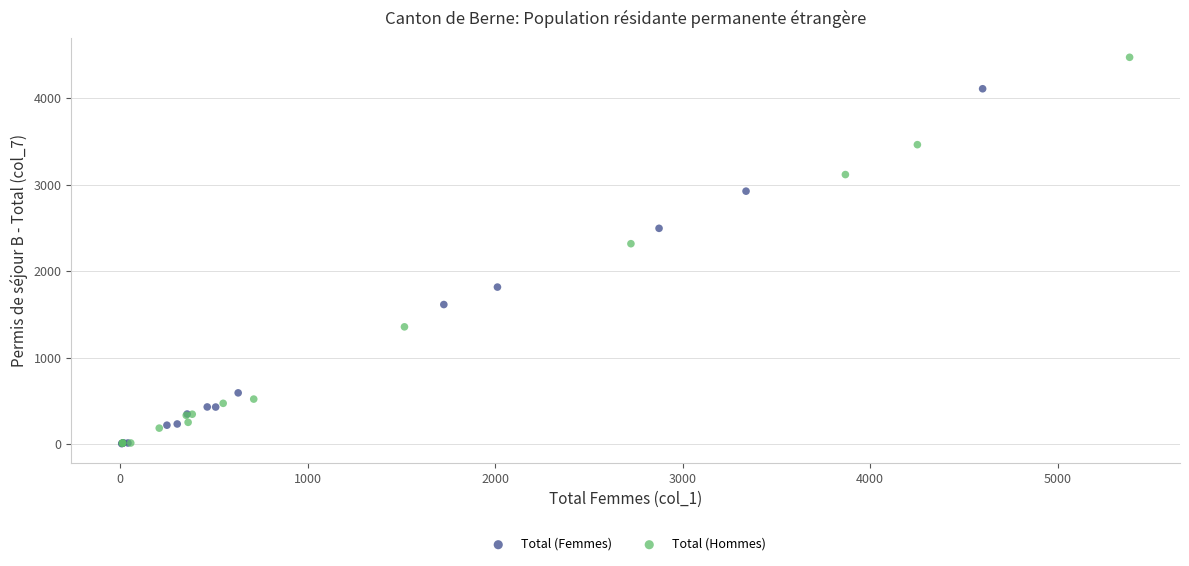

Which series contains the highest Y value?

Total (Hommes)